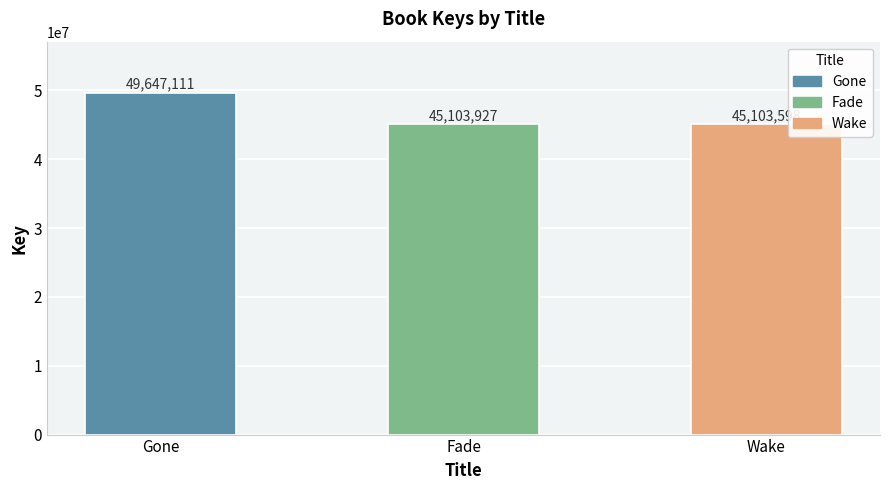

What position from the right is Wake?

1